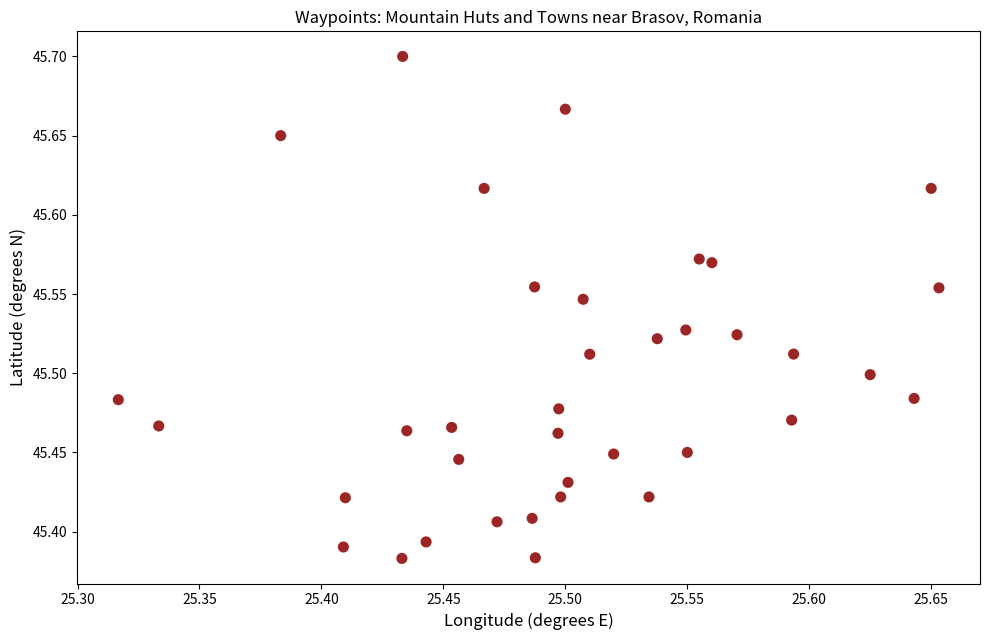

What is the range of Y values (max minus min)?

0.3